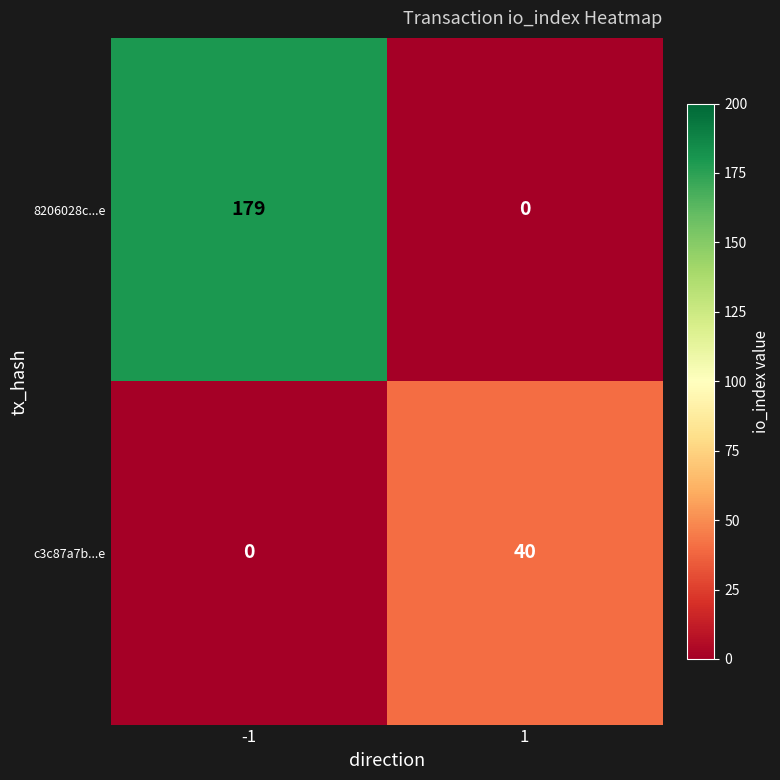

What is the total value across all series at 1?

40